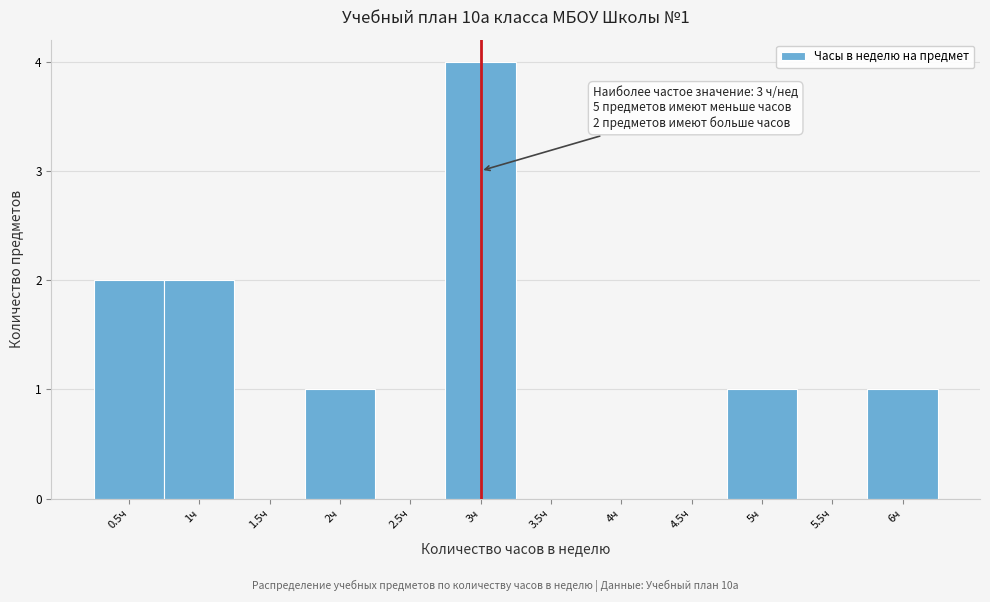

Over which range of the x-axis is the bar tallest?

2.75 to 3.25